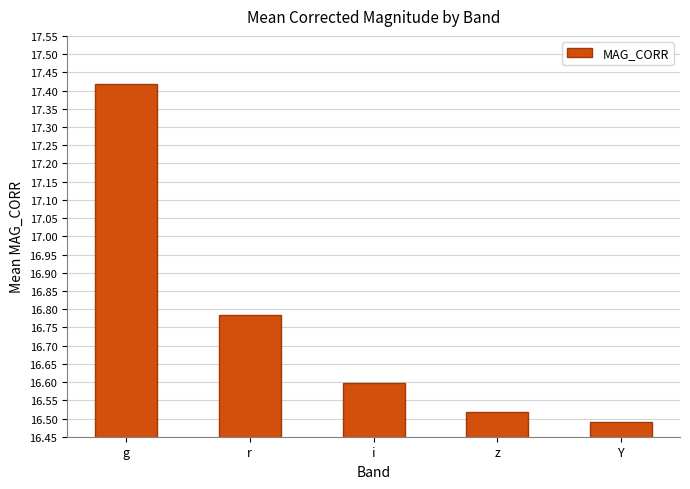

List the labels in order of value, largest first.

g, r, i, z, Y